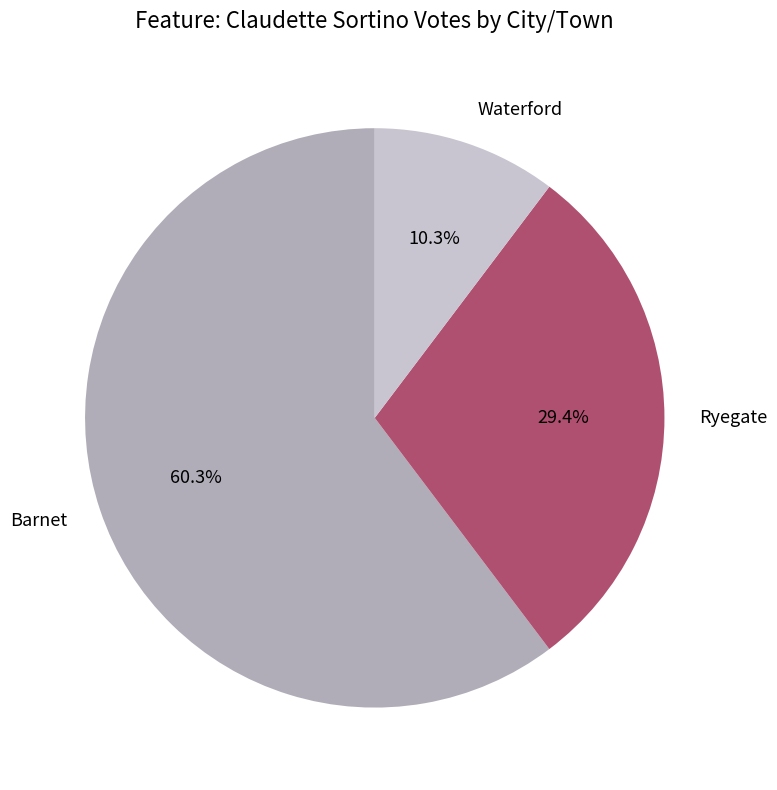

What is the ratio of the value at Ryegate to the value at Barnet?

0.5